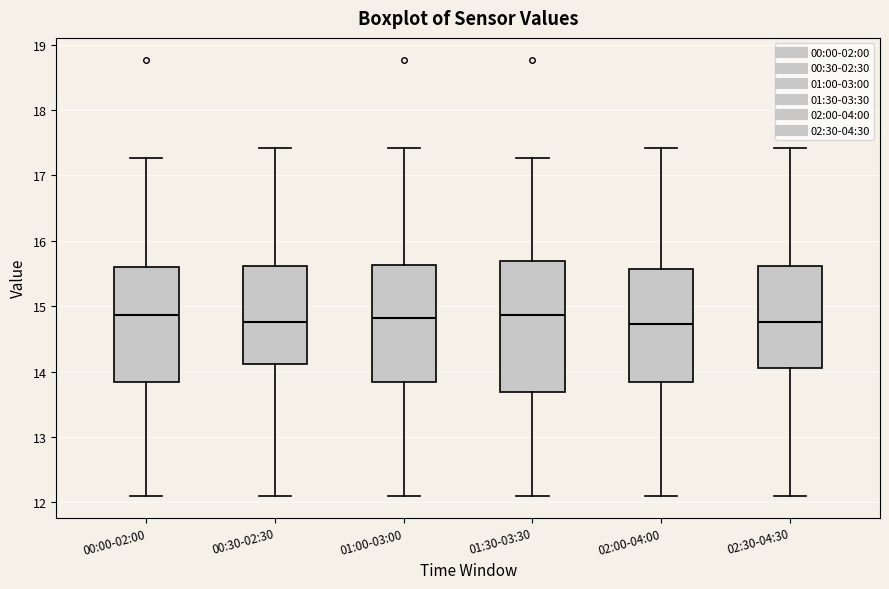

Reading left to right, transcribe this box plot: for each box, give where its median line is, the range the box spans, and where its two whiskers end, as read against the y-axis. The values are not printed on the chart, so give them approximately, as read against the axis.

00:00-02:00: median 14.9, box 13.8 to 15.6, whiskers 12.1 to 17.3
00:30-02:30: median 14.8, box 14.1 to 15.6, whiskers 12.1 to 17.4
01:00-03:00: median 14.8, box 13.8 to 15.6, whiskers 12.1 to 17.4
01:30-03:30: median 14.9, box 13.7 to 15.7, whiskers 12.1 to 17.3
02:00-04:00: median 14.7, box 13.8 to 15.6, whiskers 12.1 to 17.4
02:30-04:30: median 14.8, box 14.1 to 15.6, whiskers 12.1 to 17.4